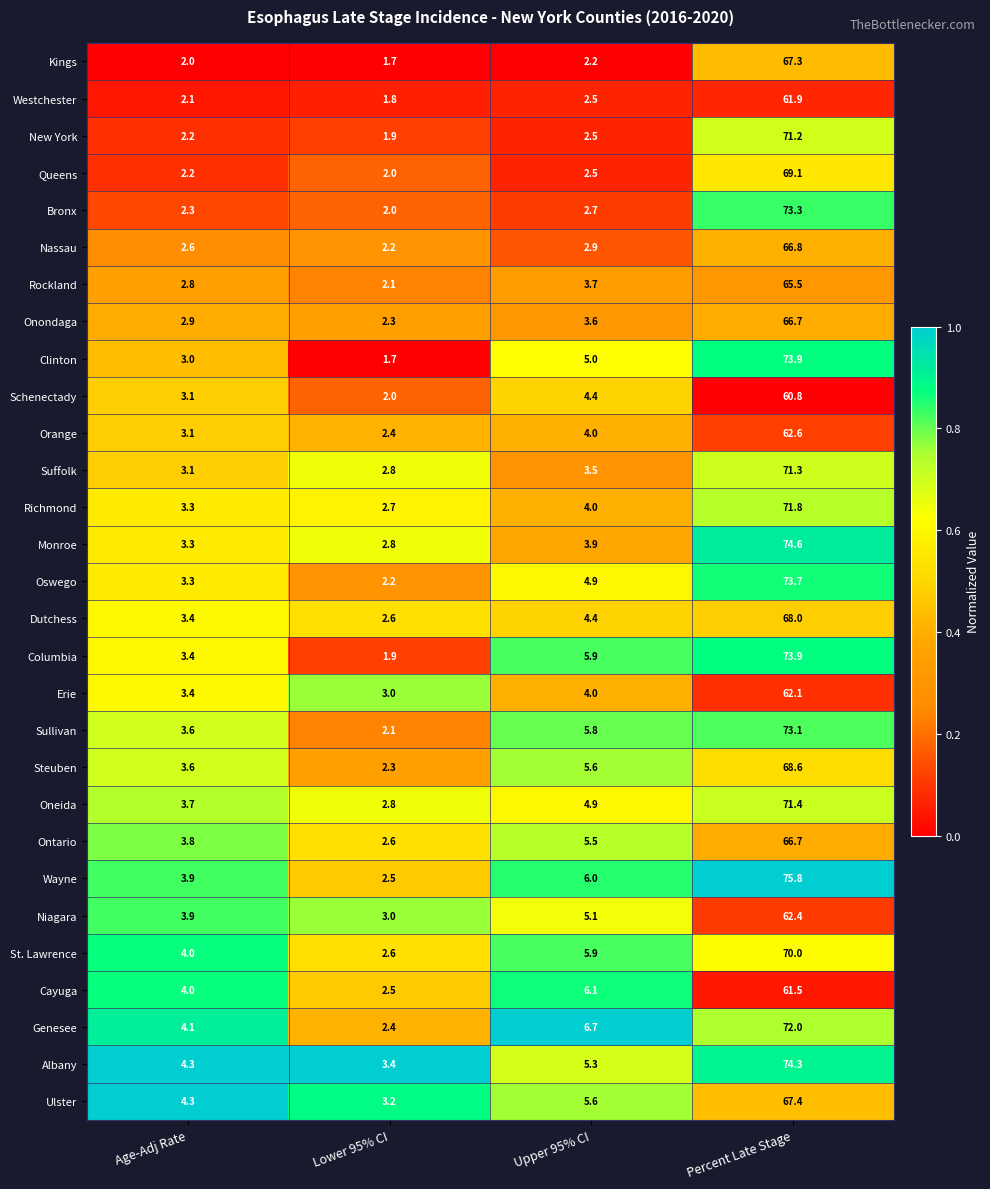

The Ontario series shows 5.5 at Upper 95% CI. True or false?

True